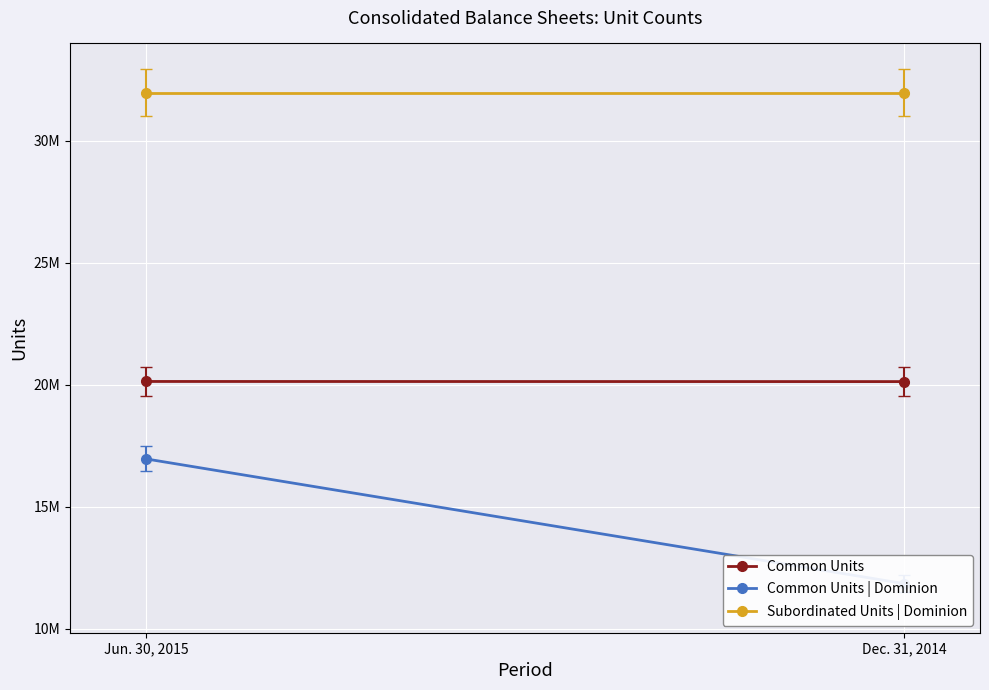

What is the average value of the Common Units | Dominion series?

14403858